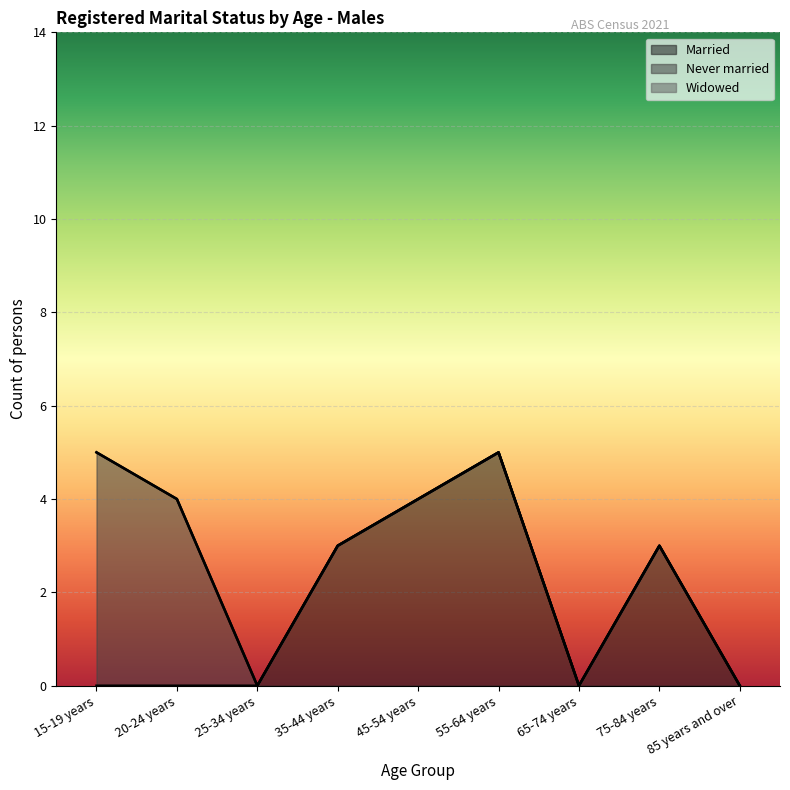

Between 25-34 years and 65-74 years, which series saw the biggest shift?

Married